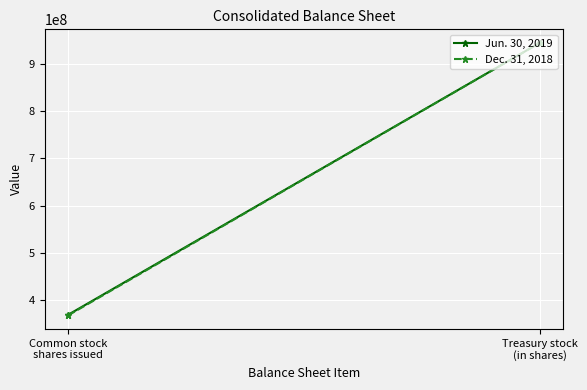

Which category has the lowest value in the Jun. 30, 2019 series?

Common stock
shares issued